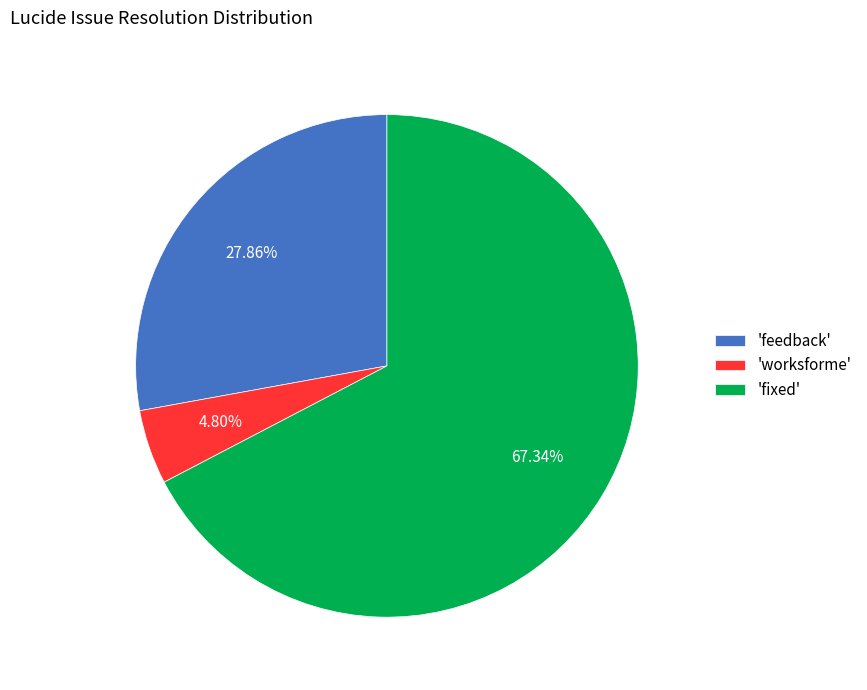

Approximately how many times larger is the value at 'fixed' compared to 'worksforme'?

14.0